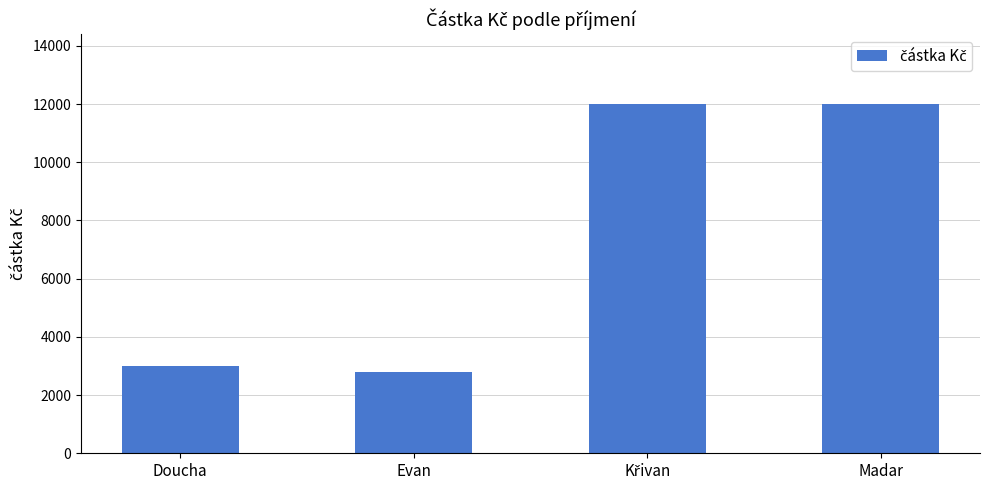

What is the greatest value displayed?

12000